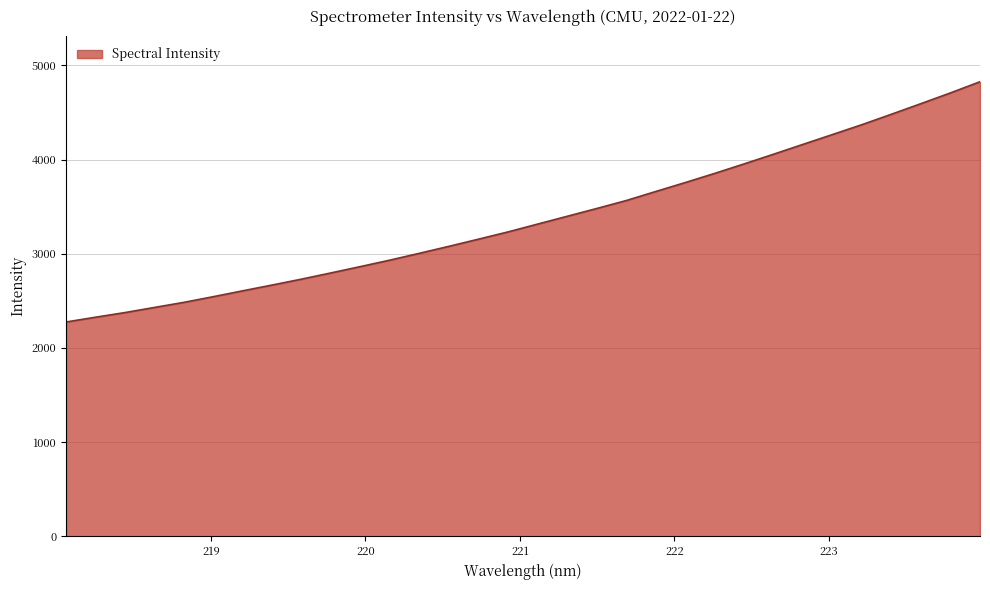

What is the difference between the second highest and minimum values?

2433.0